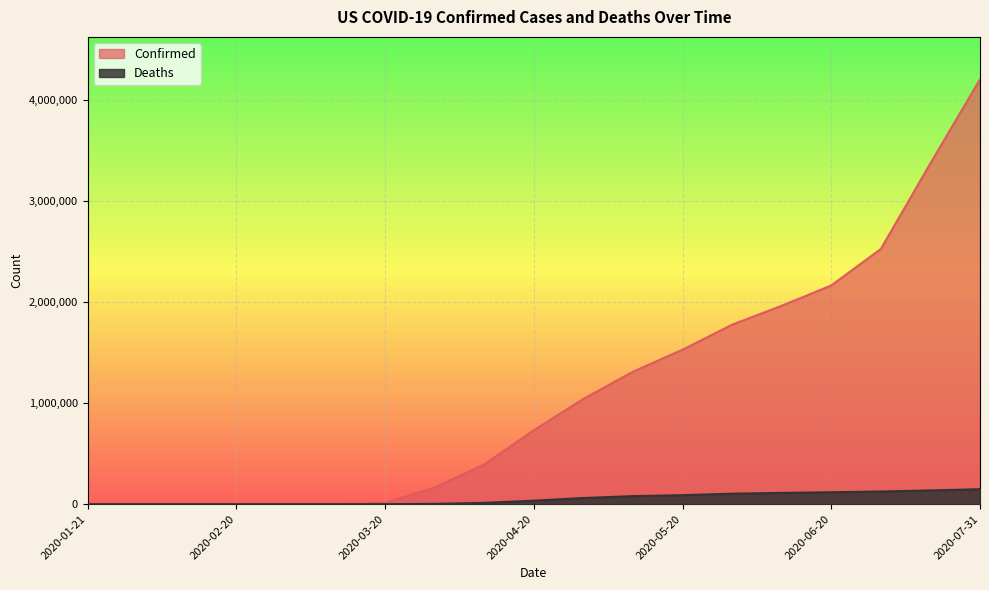

What is the sum of the Confirmed values at 2020-03-10 and 2020-04-30?

1041503